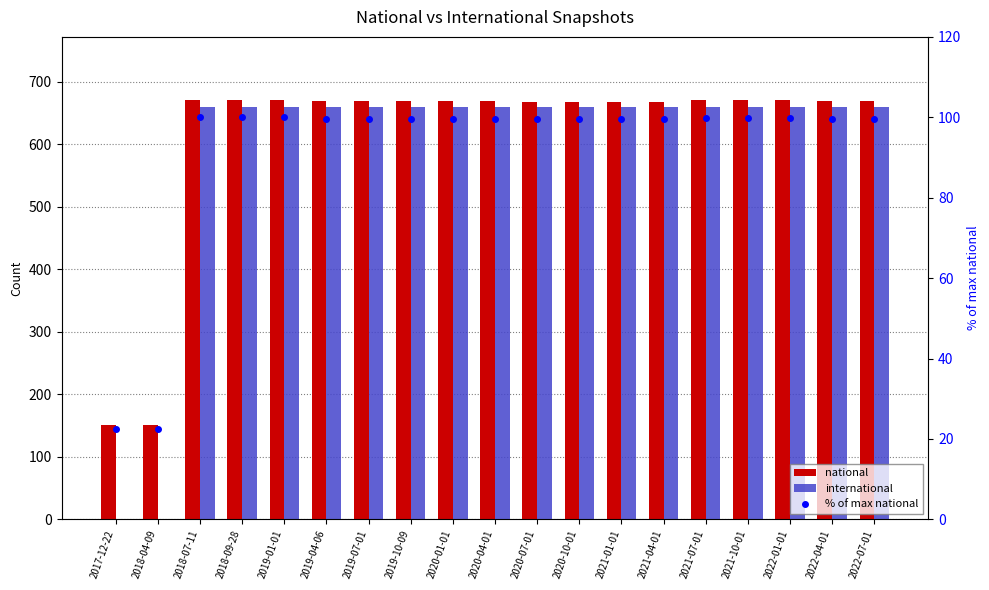

Which label corresponds to the smallest value in the chart?

2017-12-22